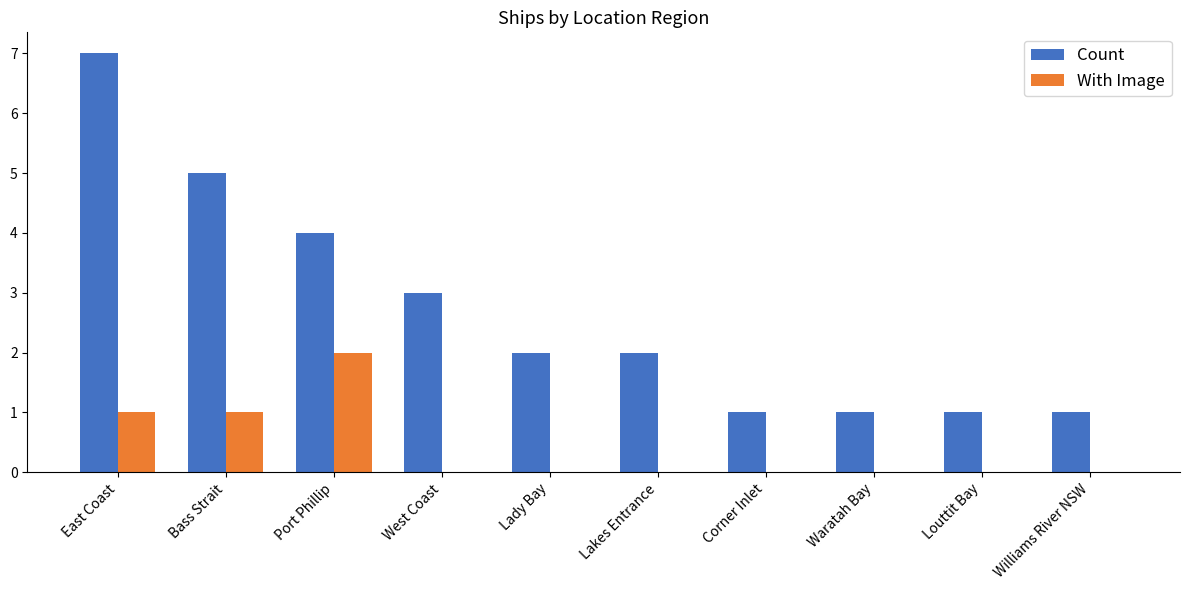

The value of Count at Lady Bay is 1. True or false?

False